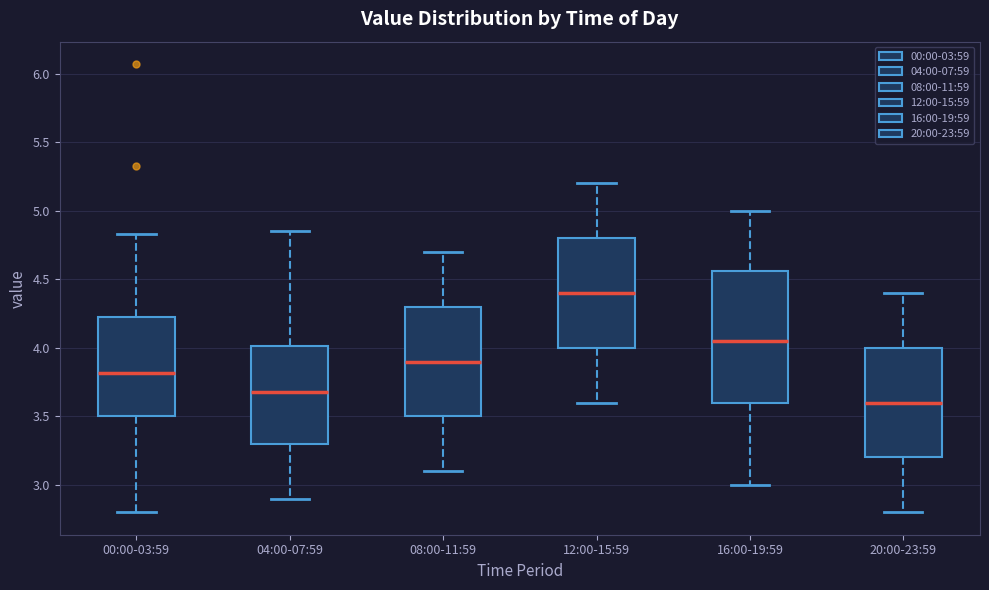

Reading left to right, transcribe this box plot: for each box, give where its median line is, the range the box spans, and where its two whiskers end, as read against the y-axis. The values are not printed on the chart, so give them approximately, as read against the axis.

00:00-03:59: median 3.80, box 3.50 to 4.25, whiskers 2.80 to 4.85
04:00-07:59: median 3.70, box 3.30 to 4.00, whiskers 2.90 to 4.85
08:00-11:59: median 3.90, box 3.50 to 4.30, whiskers 3.10 to 4.70
12:00-15:59: median 4.40, box 4.00 to 4.80, whiskers 3.60 to 5.20
16:00-19:59: median 4.05, box 3.60 to 4.55, whiskers 3.00 to 5.00
20:00-23:59: median 3.60, box 3.20 to 4.00, whiskers 2.80 to 4.40